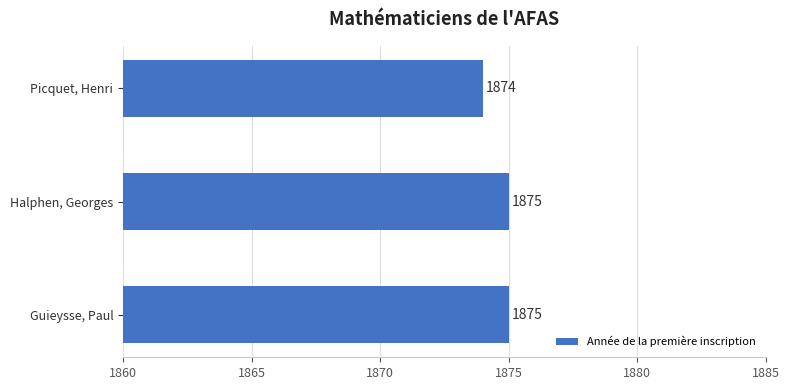

What is the ratio of the value at Guieysse, Paul to the value at Halphen, Georges?

1.0